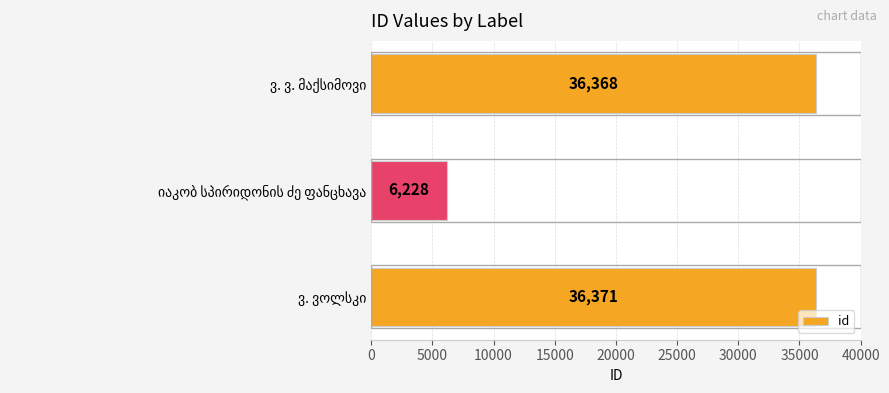

What is the maximum value shown in the chart?

36371